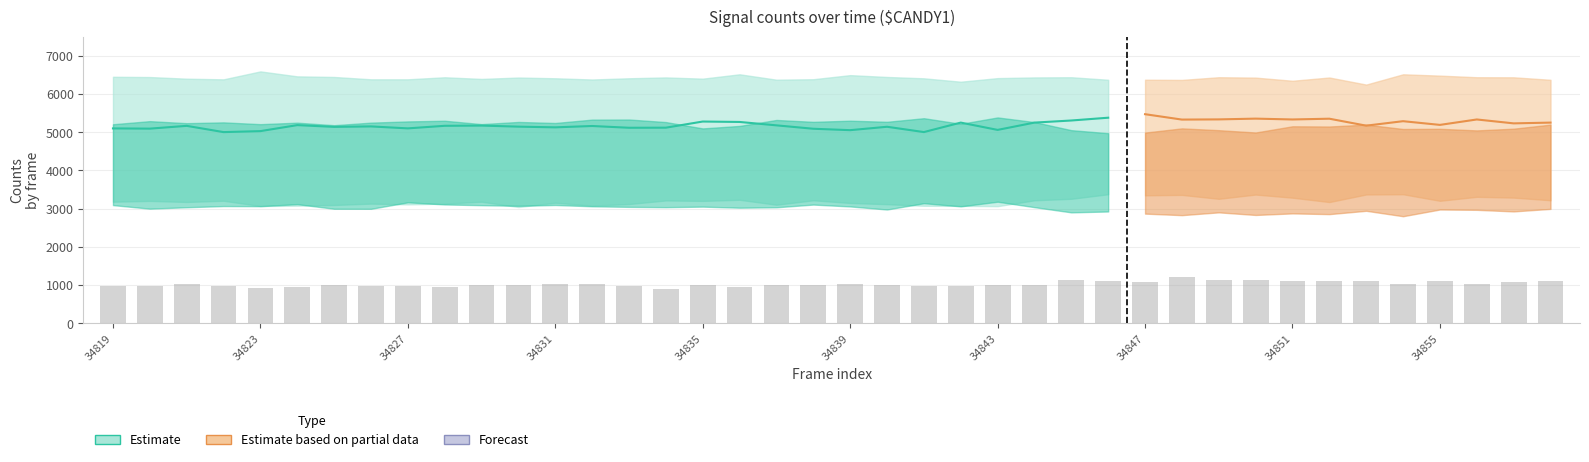

Read the lower2 value at 34829.

3090